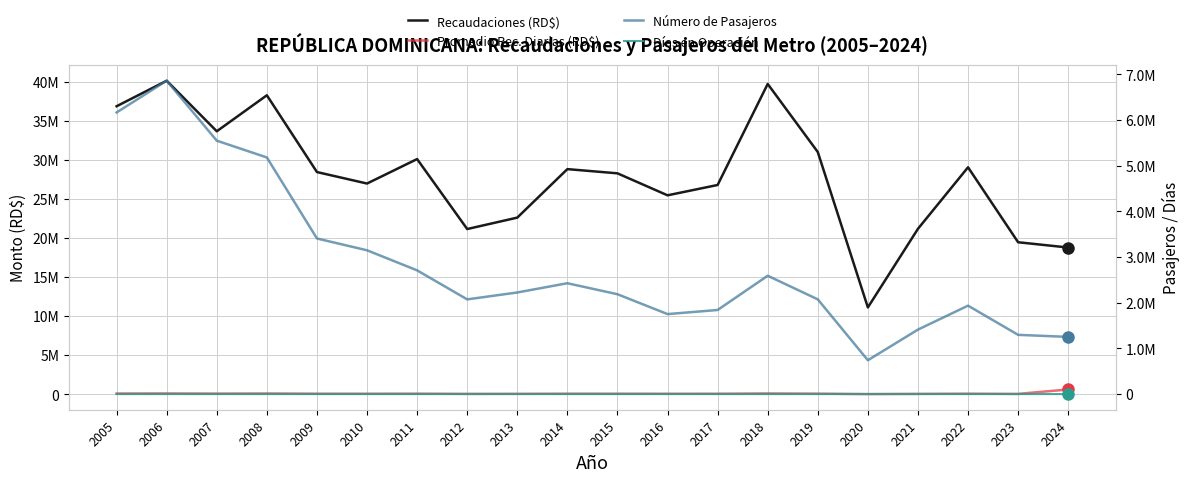

What is the difference between the Número de Pasajeros values at 2023 and 2010?

1851703.0